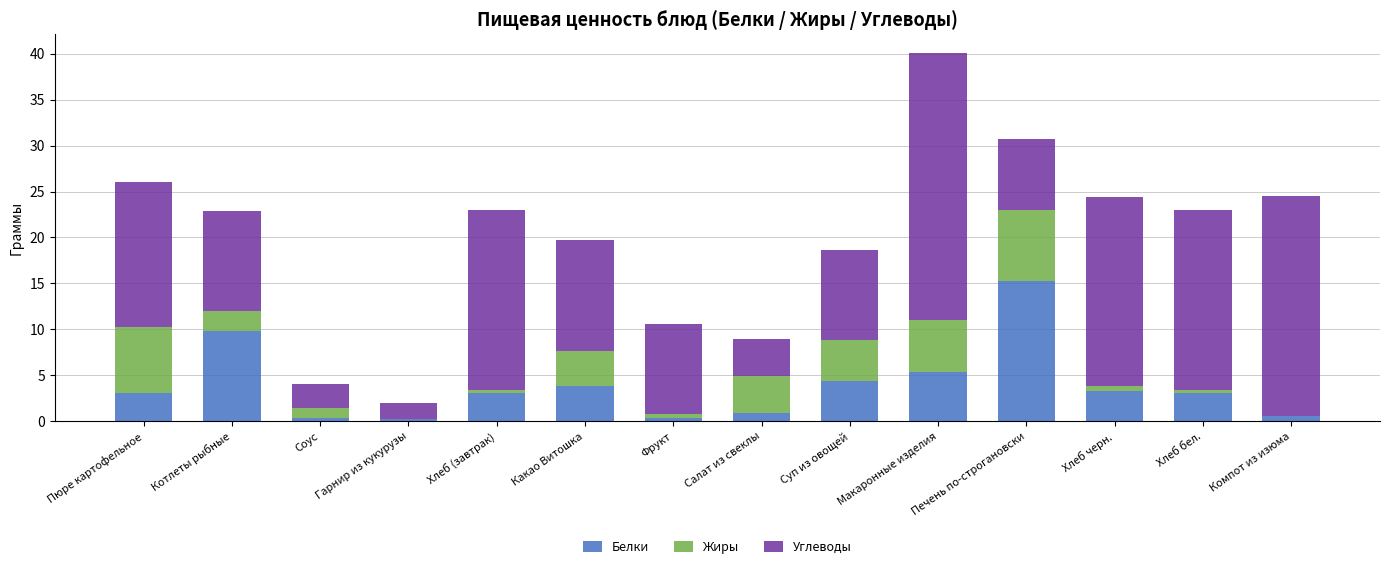

The Белки series shows 0.3 at Гарнир из кукурузы. True or false?

True